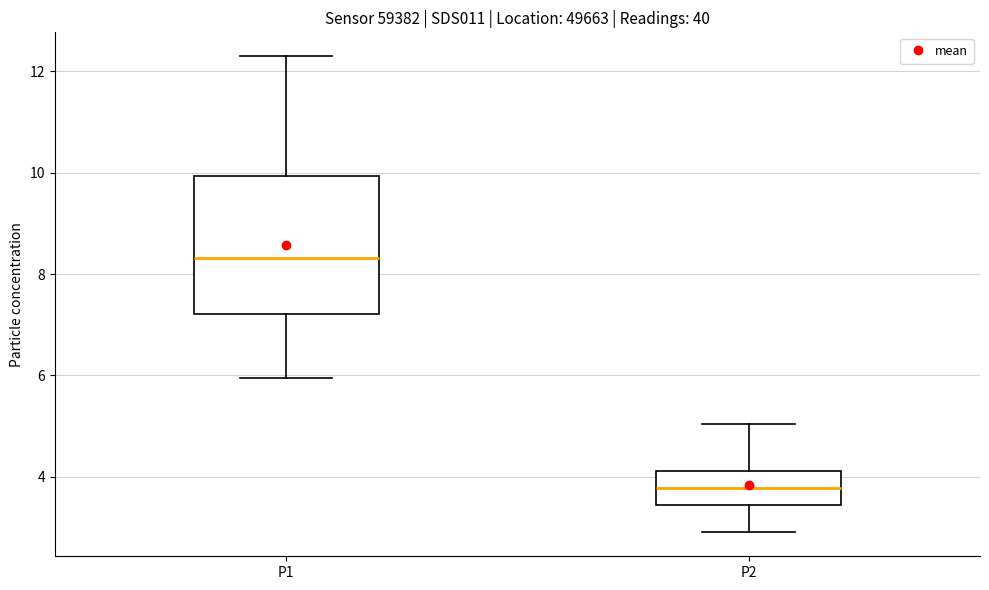

Reading left to right, transcribe this box plot: for each box, give where its median line is, the range the box spans, and where its two whiskers end, as read against the y-axis. The values are not printed on the chart, so give them approximately, as read against the axis.

P1: median 8.4, box 7.2 to 10.0, whiskers 6.0 to 12.4
P2: median 3.8, box 3.4 to 4.2, whiskers 3.0 to 5.0